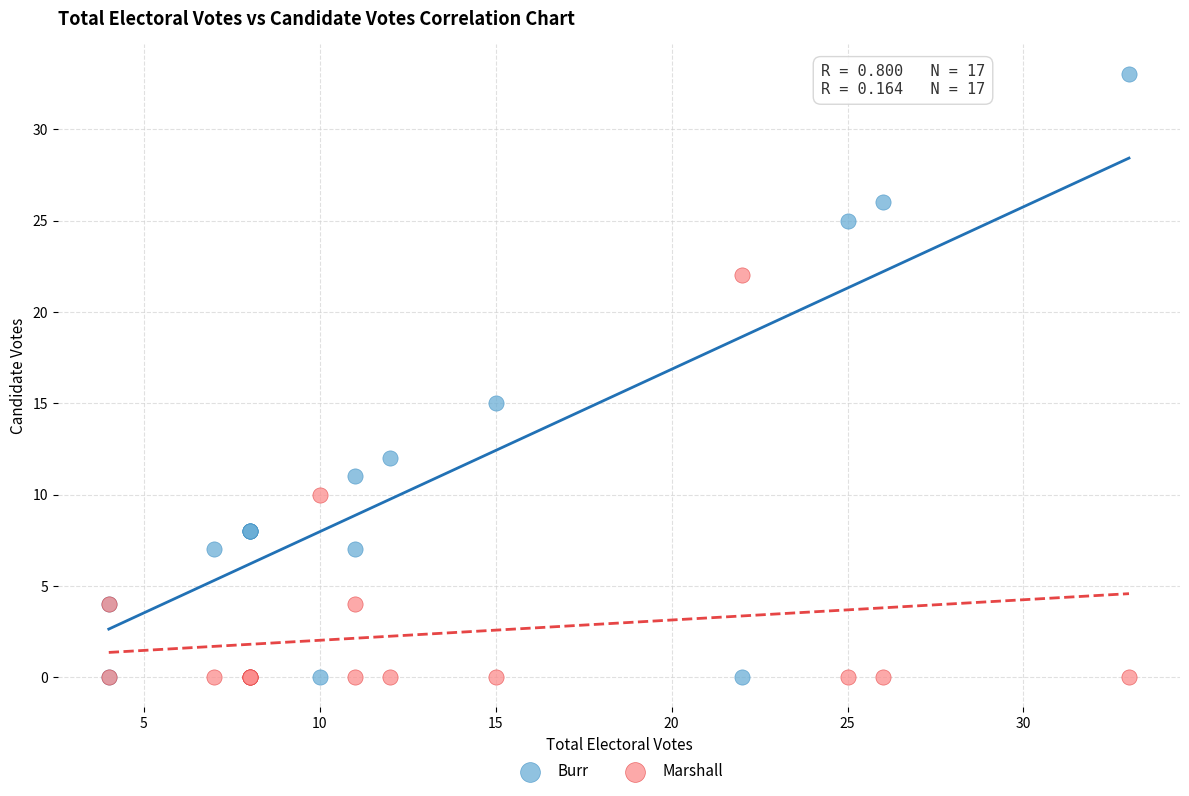

Which series contains the highest Y value?

Burr